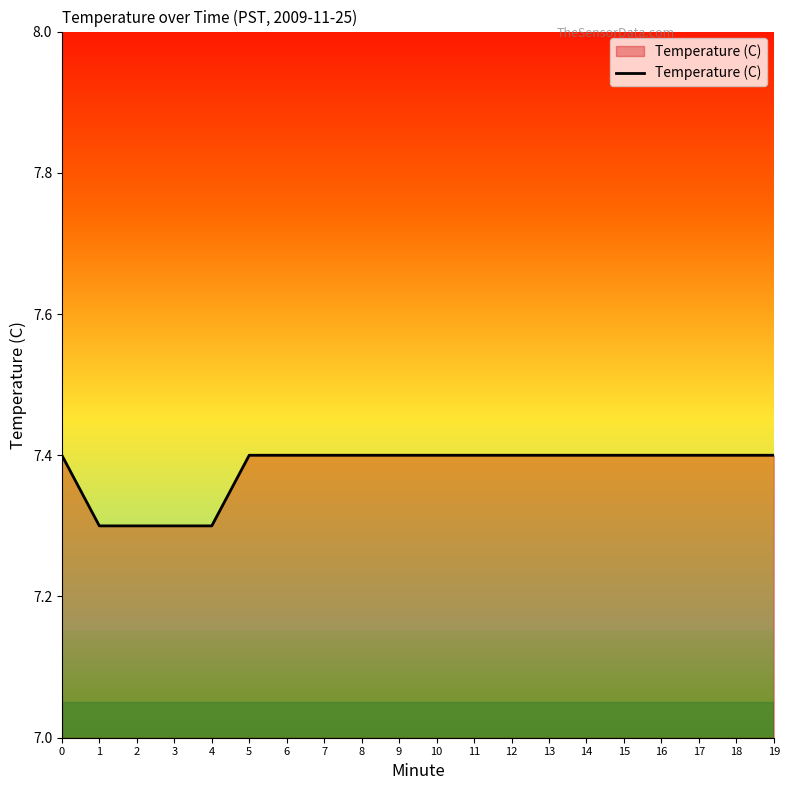

Approximately how many times larger is the value at 5 compared to 19?

1.0